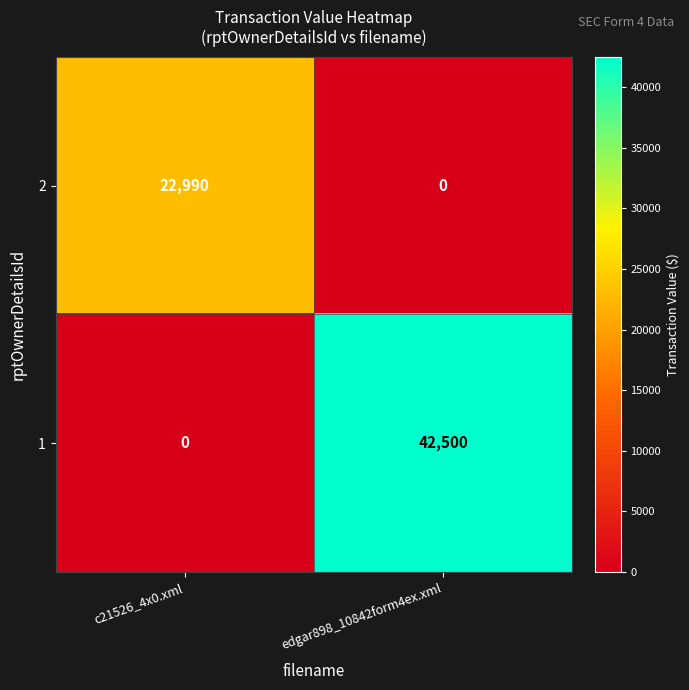

What is the difference between the highest and lowest values at c21526_4x0.xml?

22990